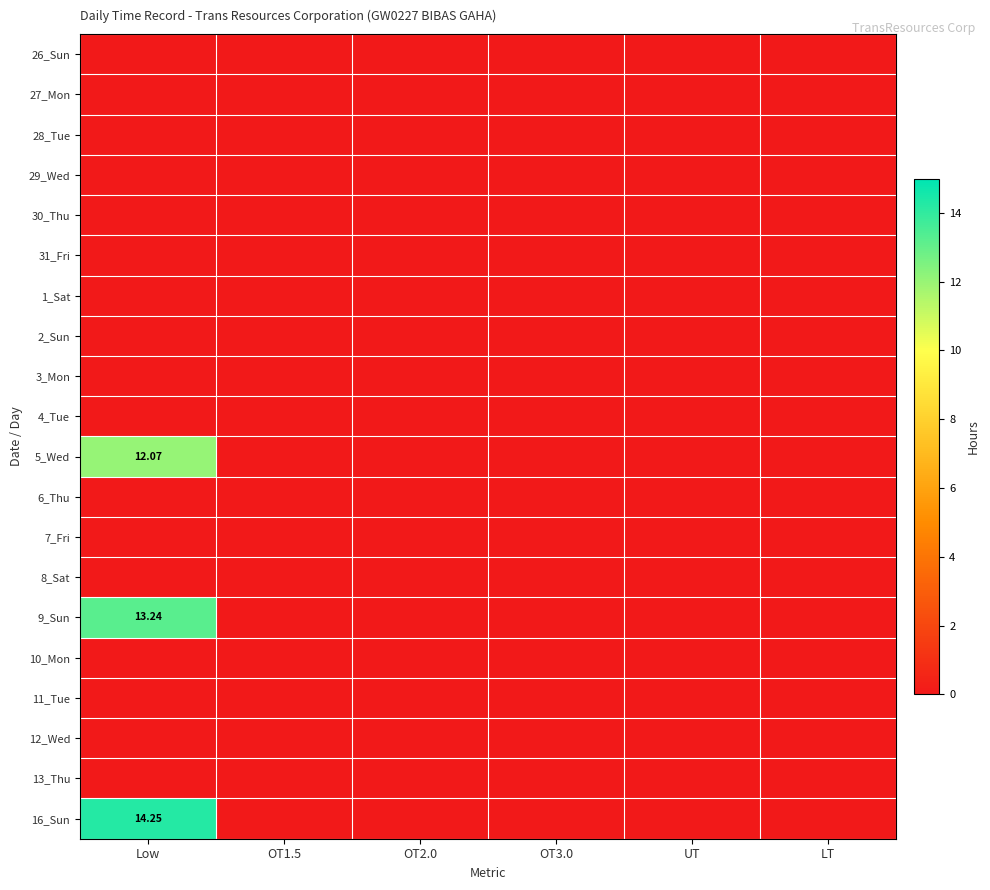

At which label does 12_Wed reach its minimum?

Low